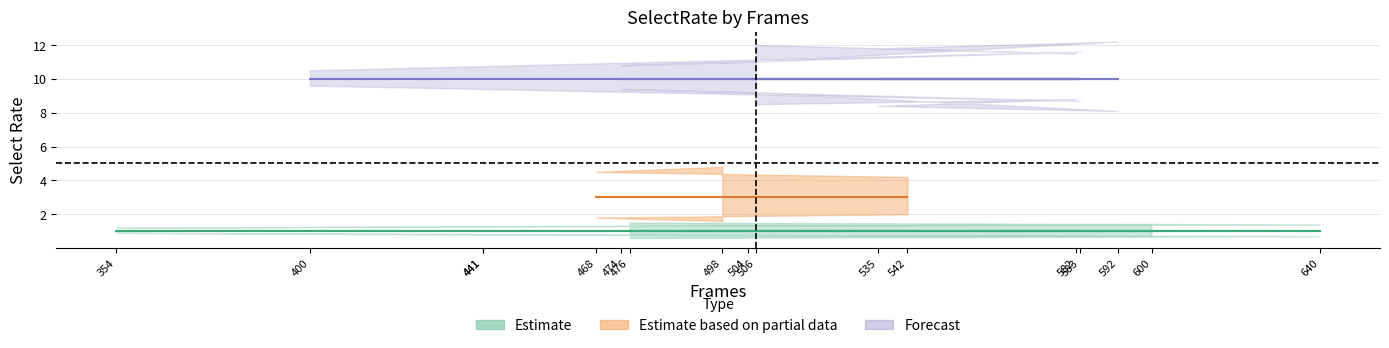

How many values in the SelectRate_lower series are below 2?

8